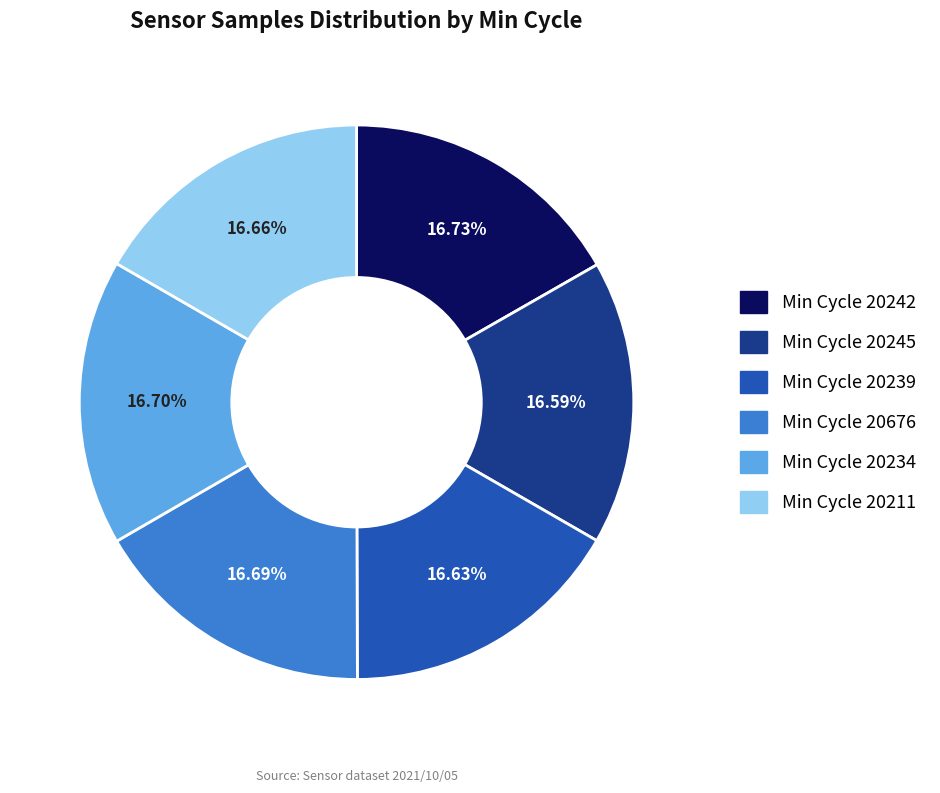

Is there a majority slice in this chart?

No